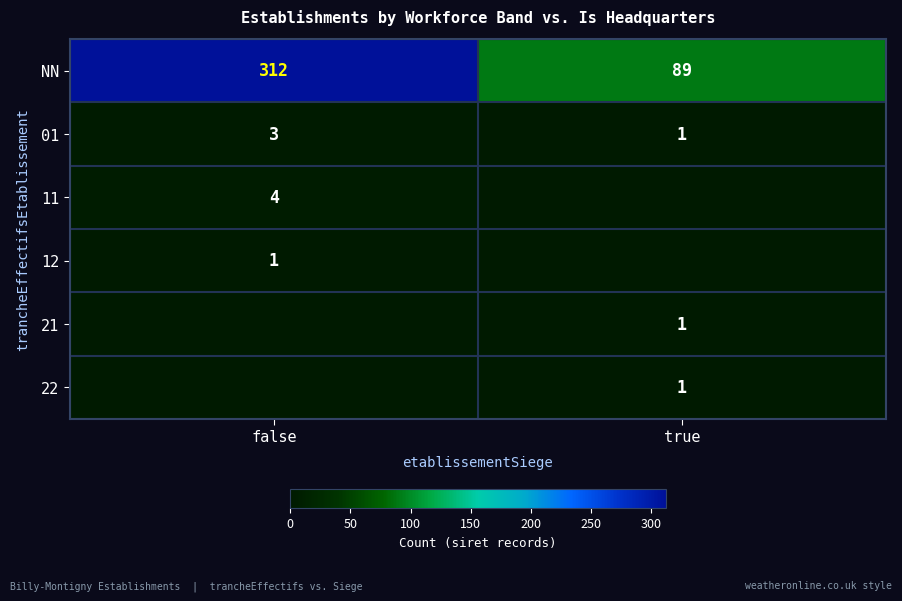

What value does the NN series have at true?

89